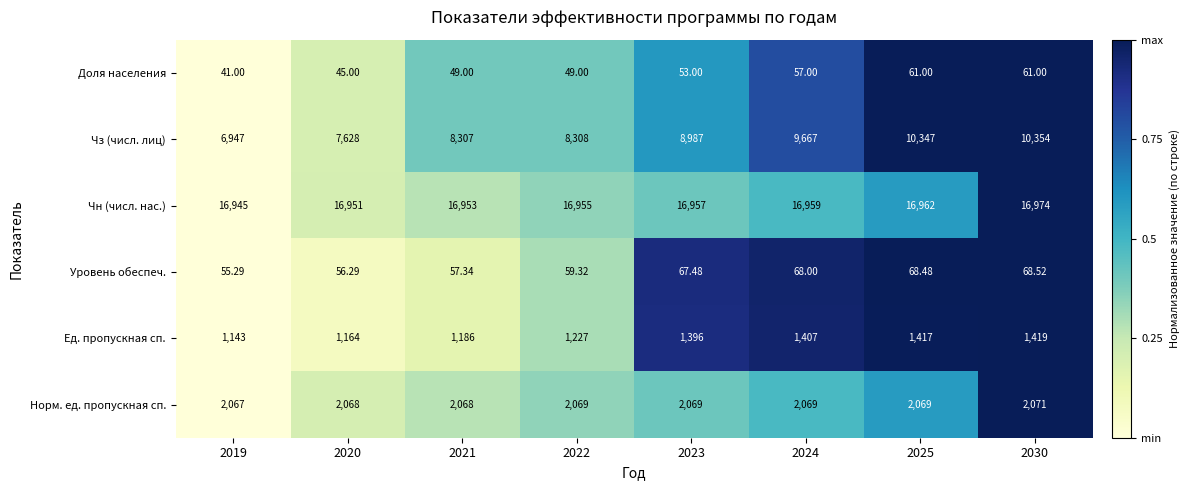

Is the value of Чн (числ. нас.) at 2023 greater than the value of Норм. ед. пропускная сп. at 2030?

Yes